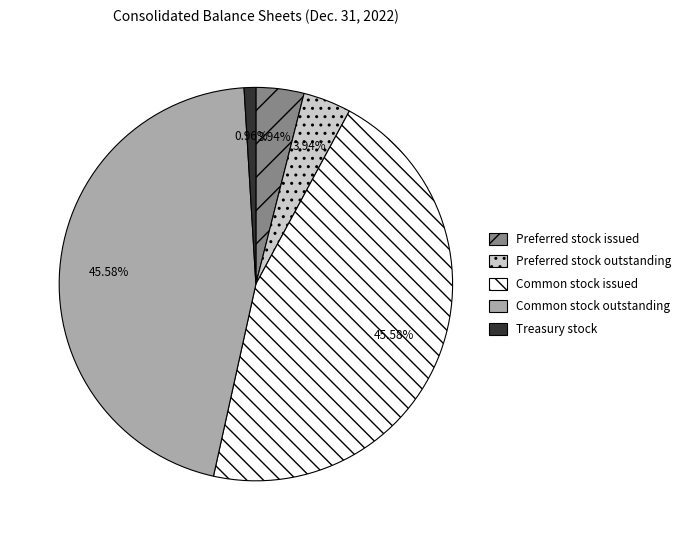

Is there a majority slice in this chart?

No